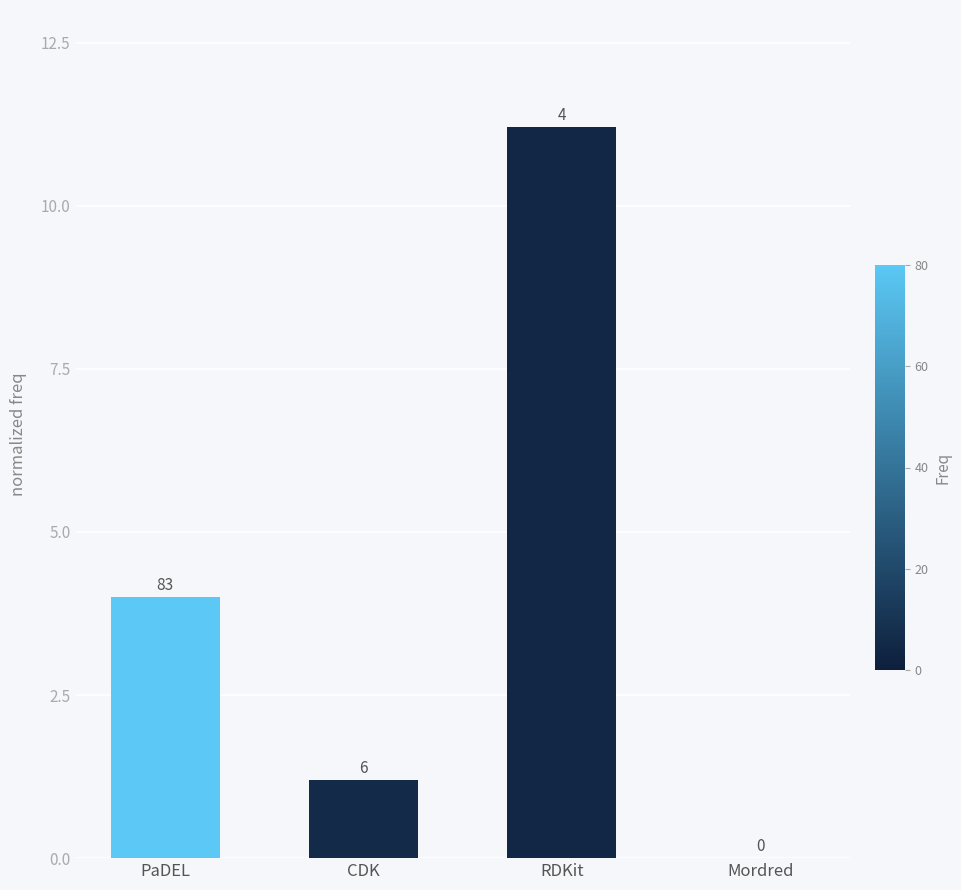

What is the change in value from CDK to RDKit?

+10.0